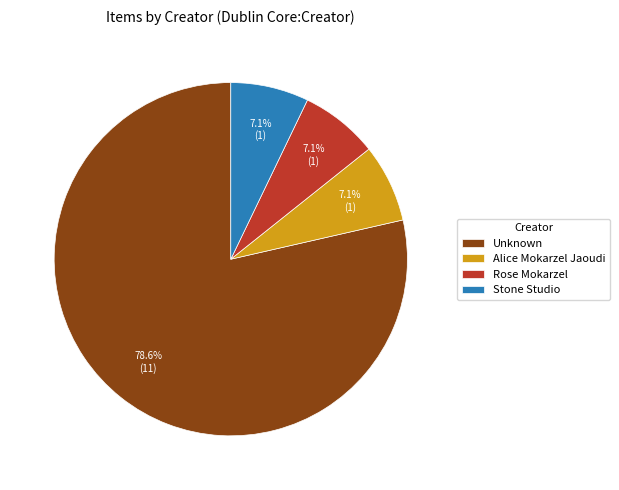

Between Rose Mokarzel and Unknown, which is larger?

Unknown